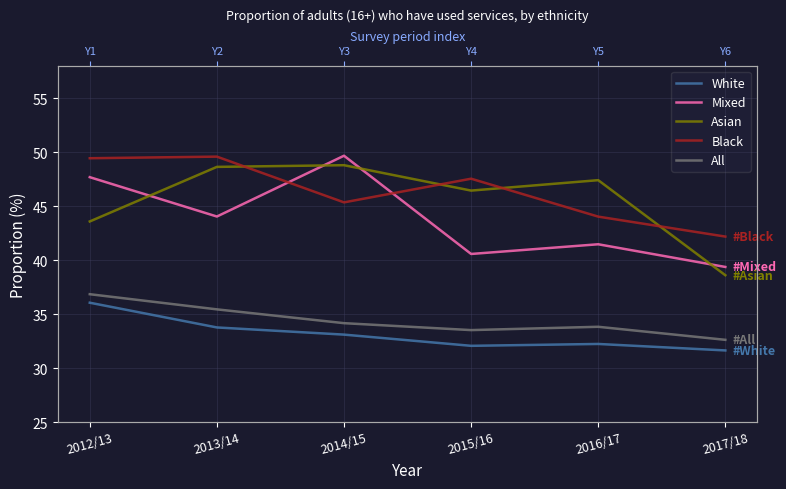

How many lines are shown in the chart?

5